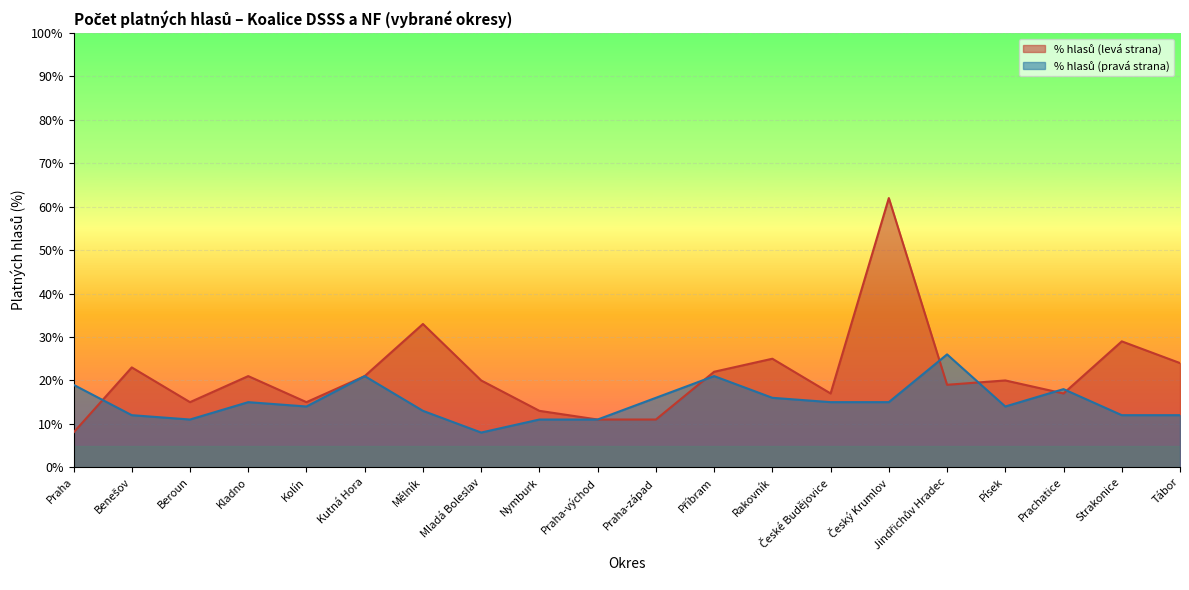

What value does the % hlasů (levá strana) series have at Beroun?

0.1